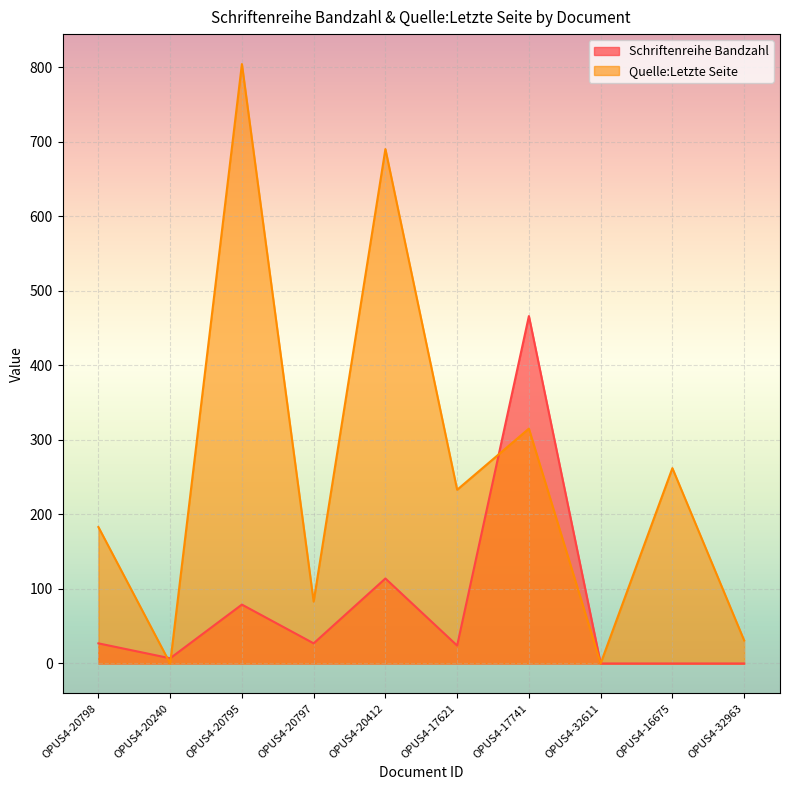

Reading left to right, extract all data points from this chart.

Schriftenreihe Bandzahl: OPUS4-20798=27	OPUS4-20240=7	OPUS4-20795=79	OPUS4-20797=27	OPUS4-20412=114	OPUS4-17621=24	OPUS4-17741=466	OPUS4-32611=0	OPUS4-16675=0	OPUS4-32963=0
Quelle:Letzte Seite: OPUS4-20798=183	OPUS4-20240=0	OPUS4-20795=804	OPUS4-20797=83	OPUS4-20412=690	OPUS4-17621=233	OPUS4-17741=315	OPUS4-32611=0	OPUS4-16675=262	OPUS4-32963=31